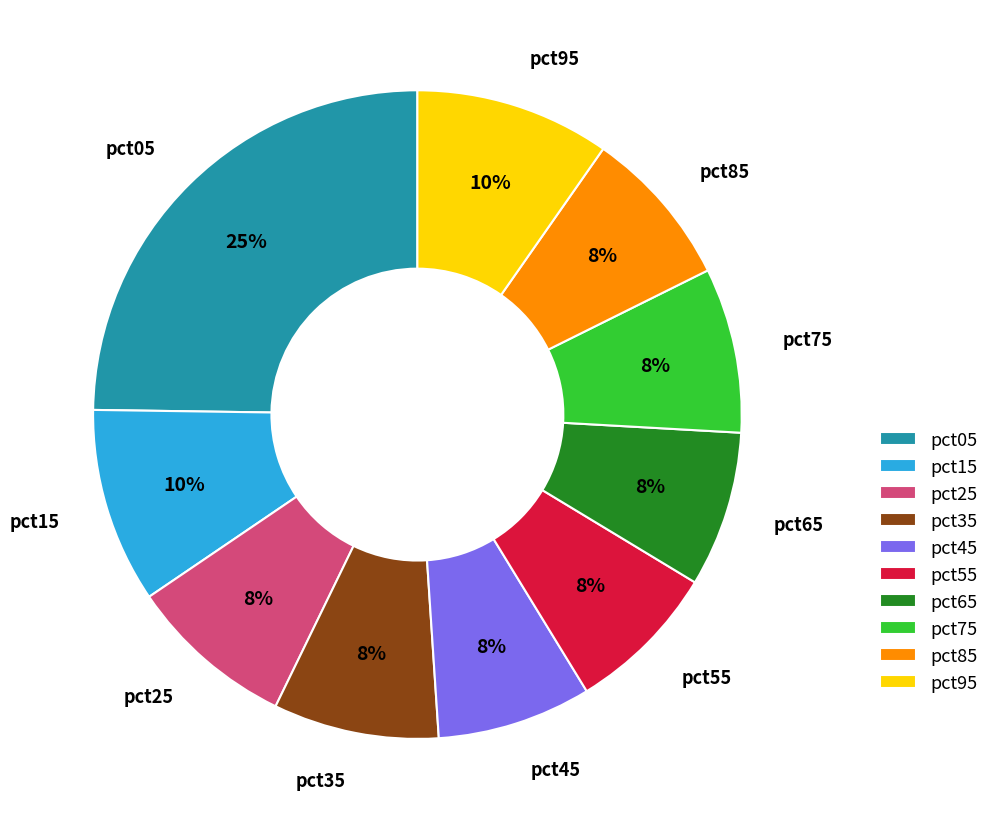

Do pct15 and pct25 together represent more than half of the pie?

No